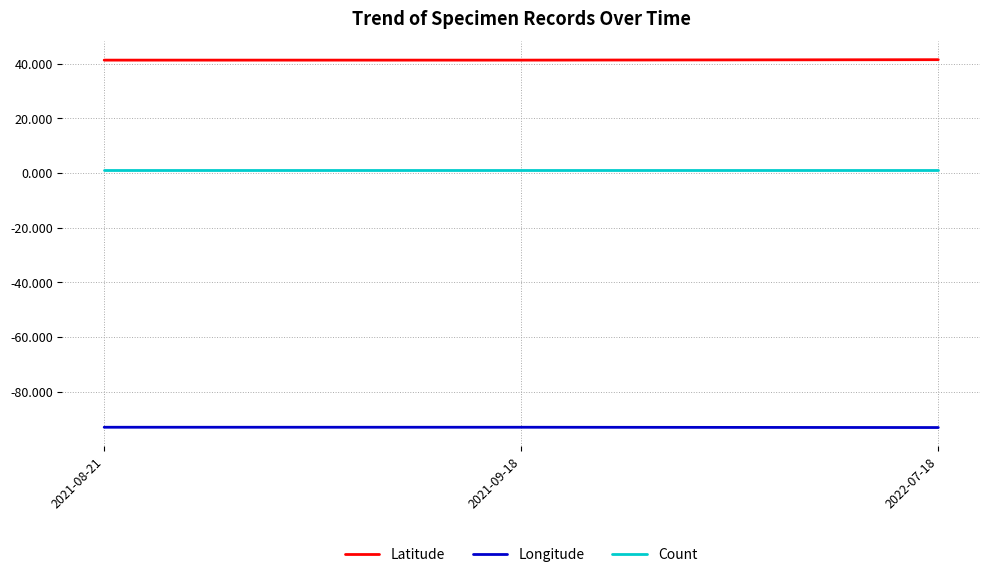

Rank the series by their maximum value, from highest to lowest.

Latitude, Count, Longitude